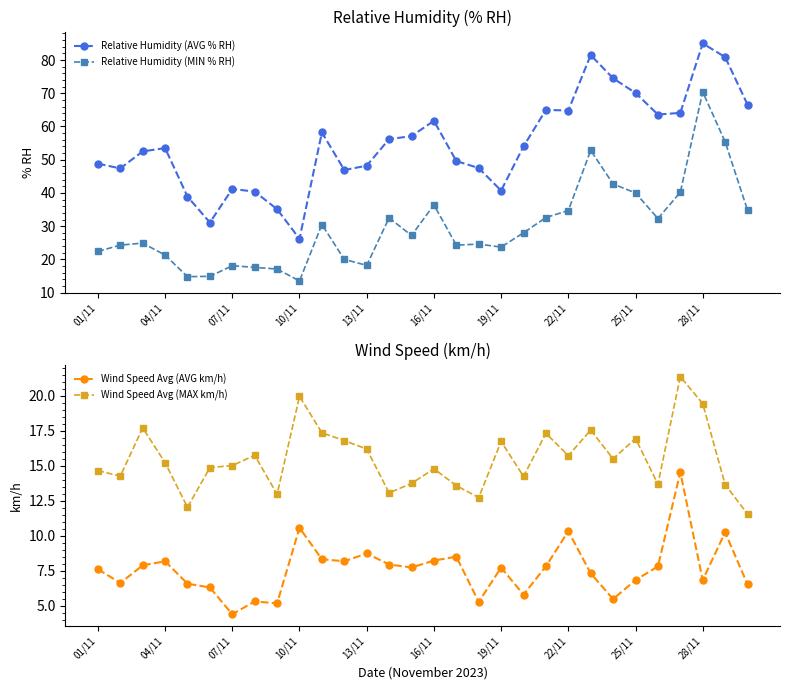

What are all the series names shown in the legend?

Relative Humidity (AVG % RH), Relative Humidity (MIN % RH), Wind Speed Avg (AVG km/h), Wind Speed Avg (MAX km/h)